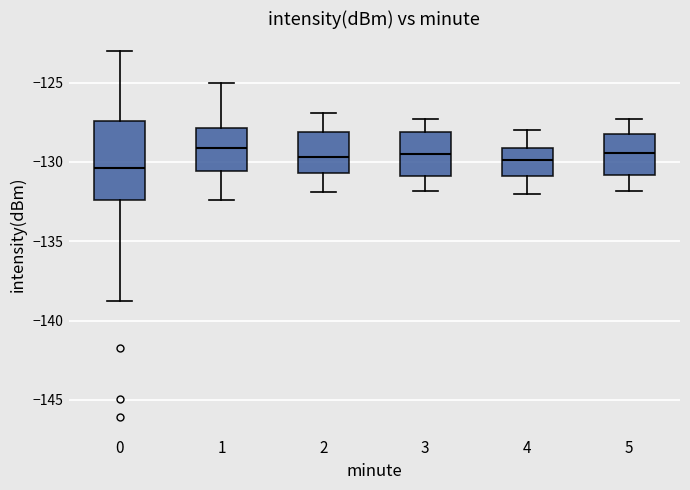

Where does the upper whisker of the box at x = 5 end on the y-axis? The values are not printed on the chart, so give them approximately, as read against the axis.

-127.5